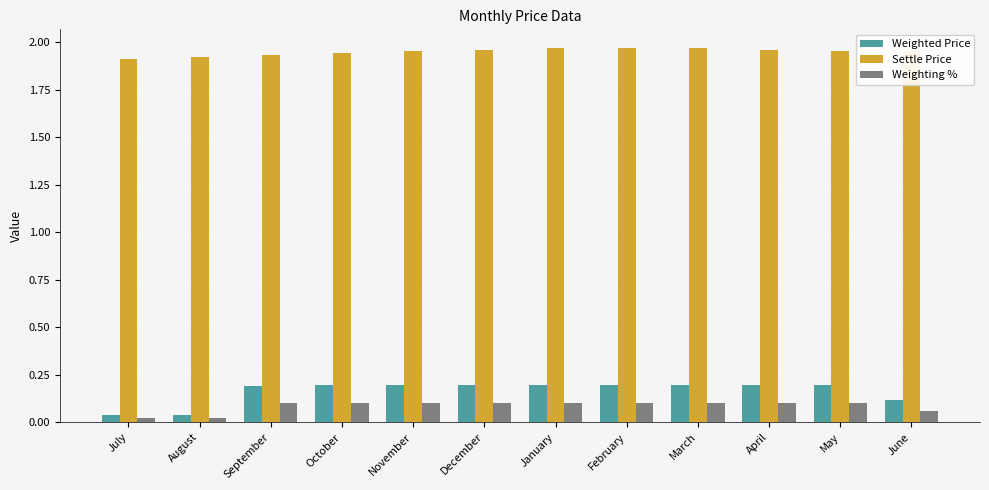

List the series in order of their peak value, lowest first.

Weighting %, Weighted Price, Settle Price